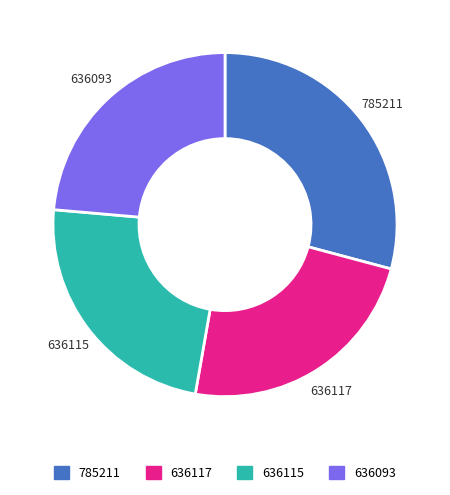

What is the ratio of the value at 636115 to the value at 636093?

1.0